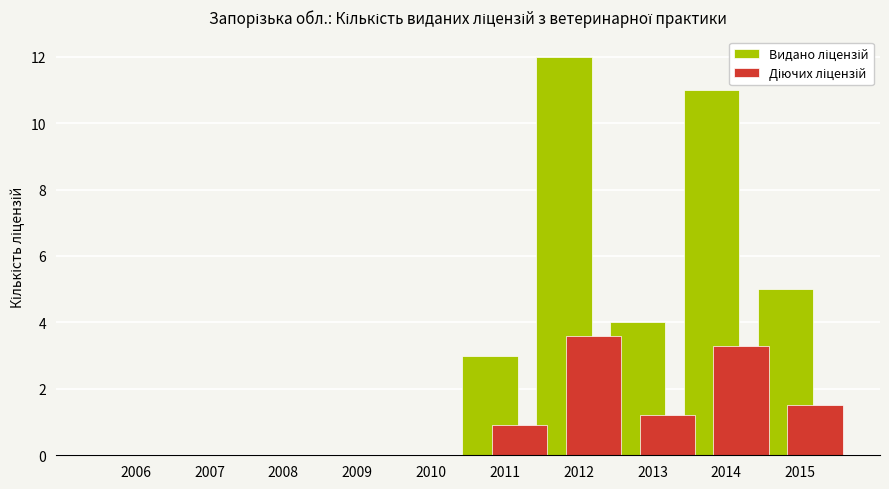

What is the total value across all series at 2014?

14.3